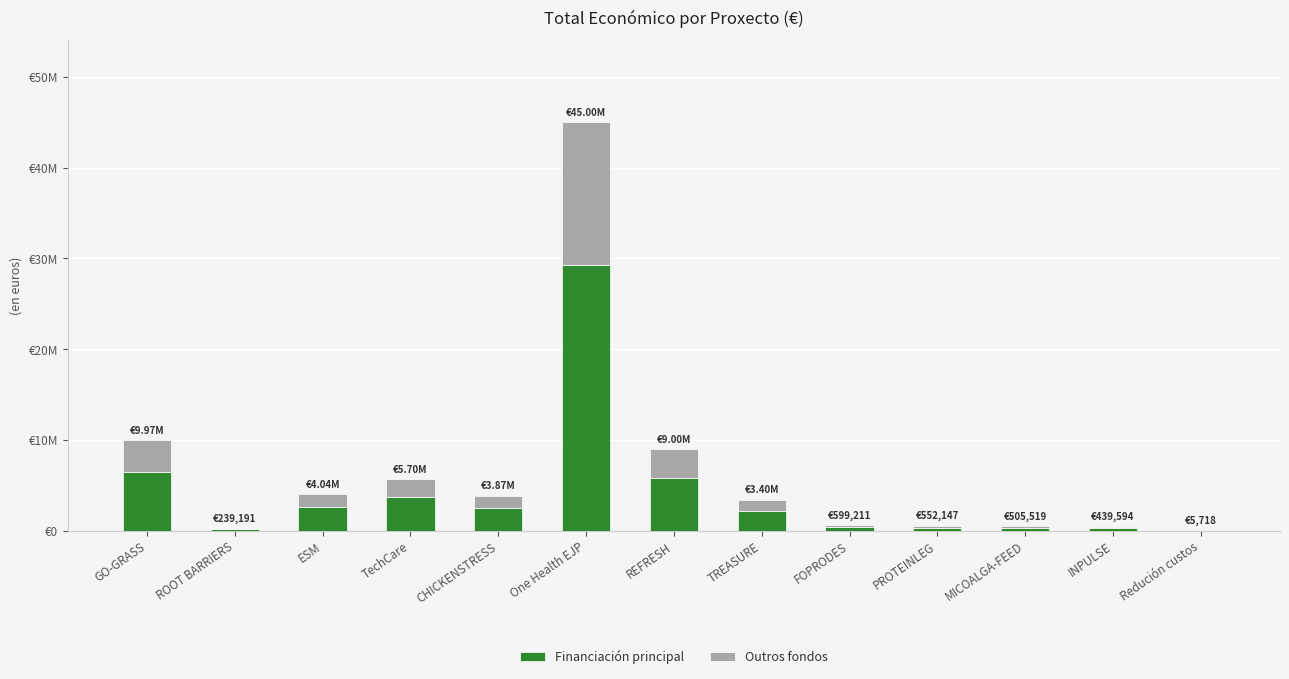

What value does the Financiación principal series have at MICOALGA-FEED?

328587.4